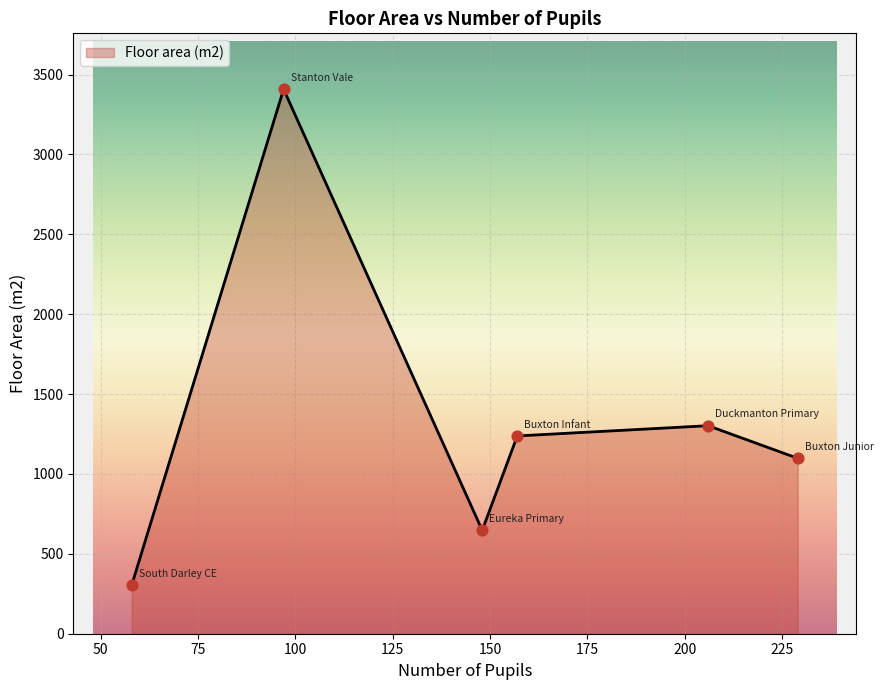

True or false: there are more than 2 points higher than both neighbors.

False